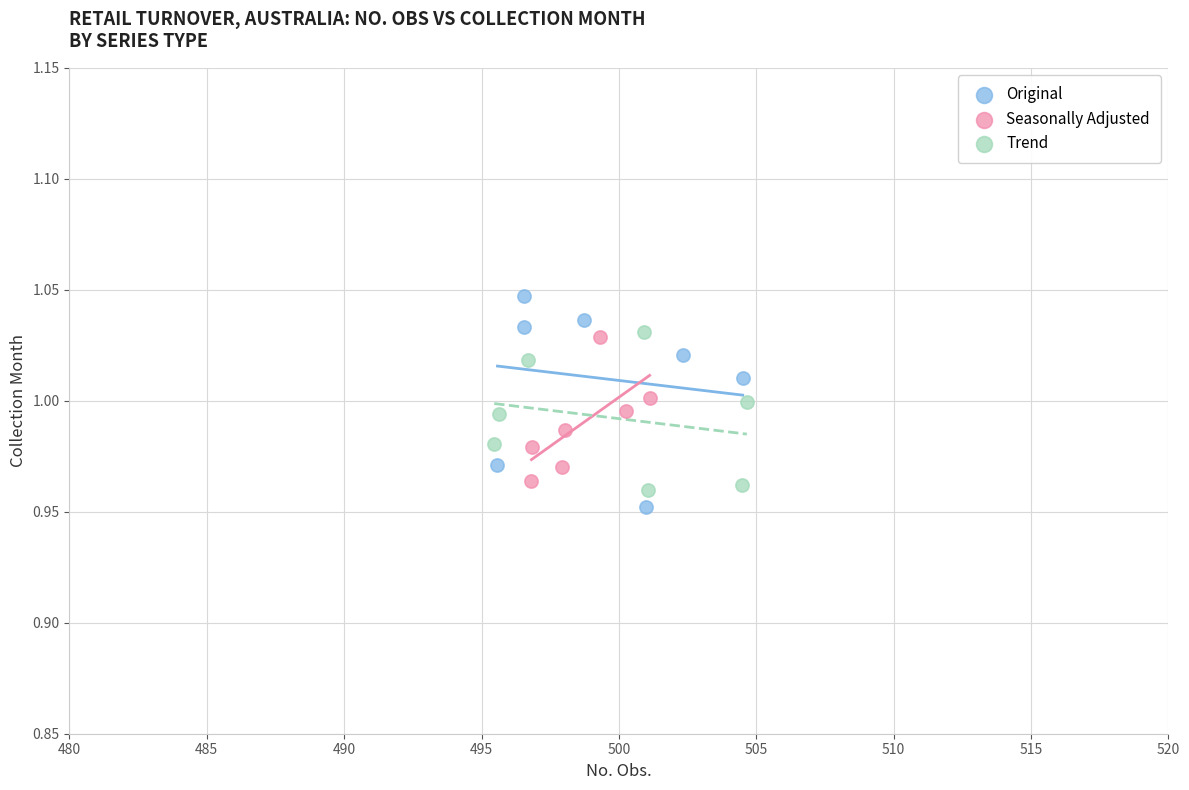

Which series has the largest Y range (max minus min)?

Original